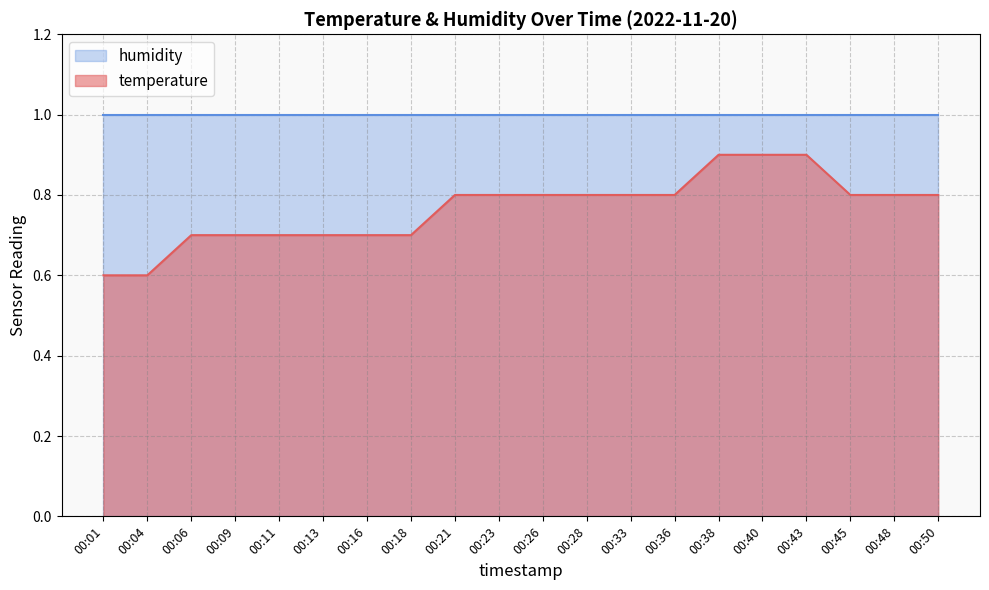

True or false: there are more than 0 points higher than both neighbors.

False